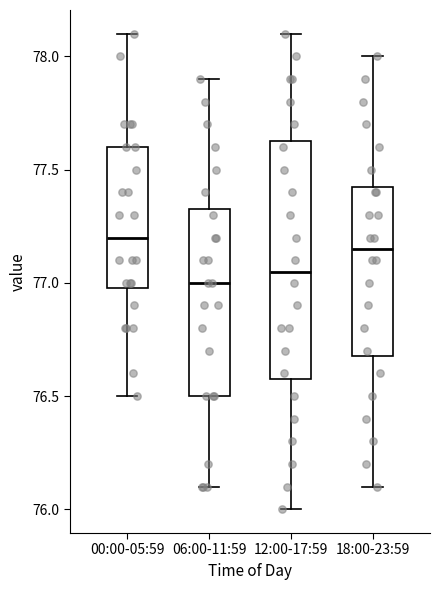

Reading left to right, read every box against the y-axis: the position of its median line, the range the box covers, and the ends of its whiskers. The values are not printed on the chart, so give them approximately, as read against the axis.

00:00-05:59: median 77.20, box 77.00 to 77.60, whiskers 76.50 to 78.10
06:00-11:59: median 77.00, box 76.50 to 77.35, whiskers 76.10 to 77.90
12:00-17:59: median 77.05, box 76.60 to 77.65, whiskers 76.00 to 78.10
18:00-23:59: median 77.15, box 76.70 to 77.45, whiskers 76.10 to 78.00